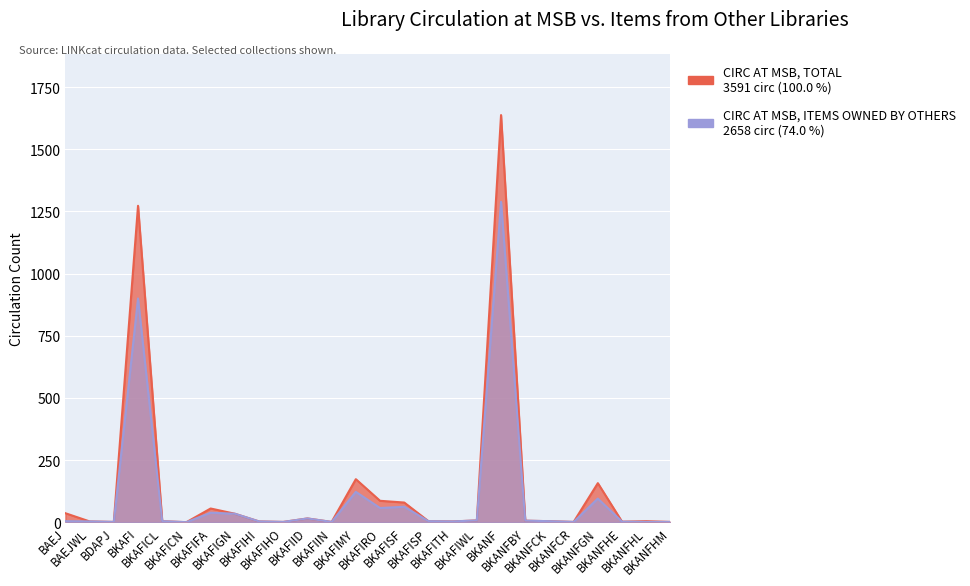

What is the difference between the second highest and minimum values in the circ_msb_total series?

900